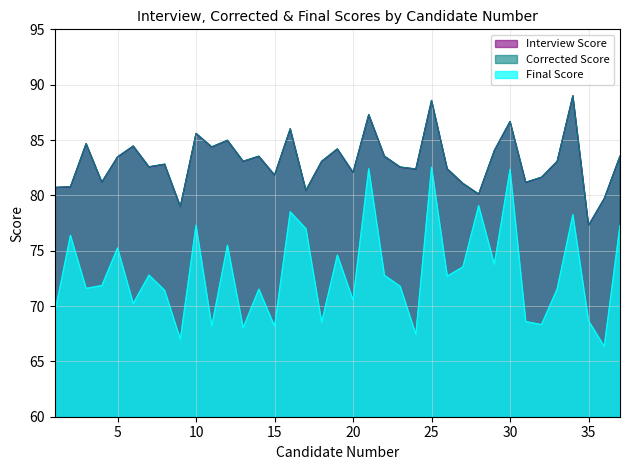

Between 23 and 26, which is larger?

23